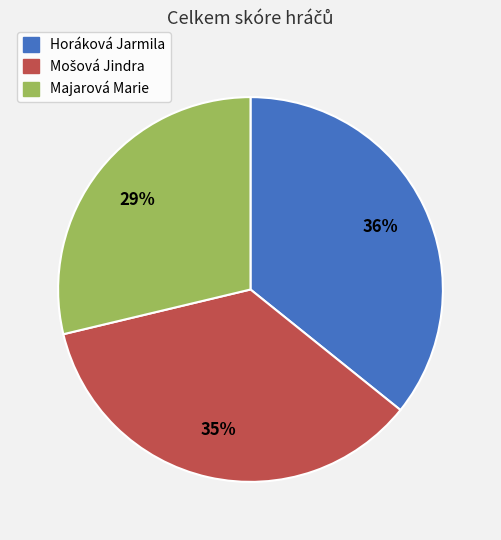

How many slices are in this pie chart?

3